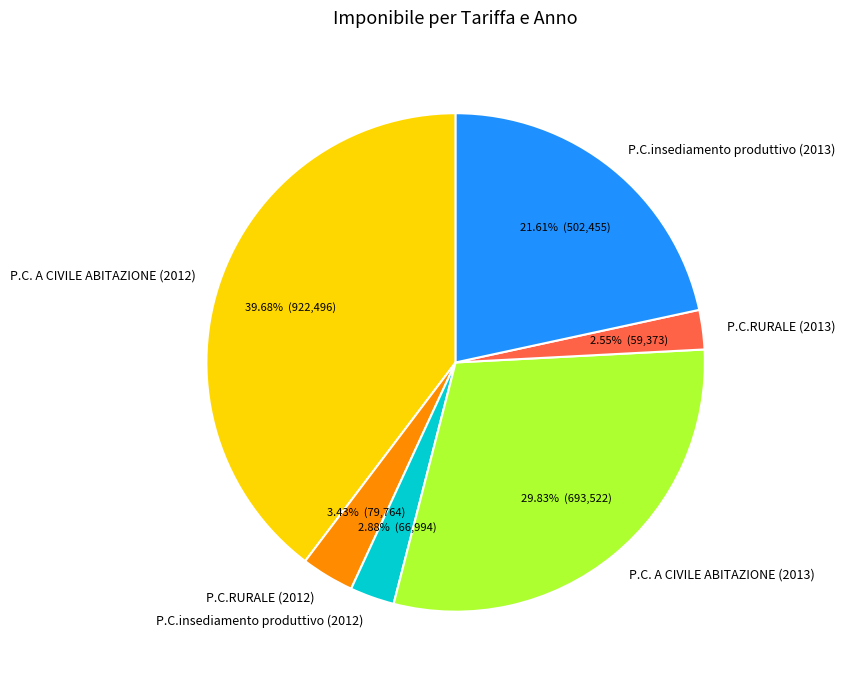

Between P.C. A CIVILE ABITAZIONE (2013) and P.C.insediamento produttivo (2013), which is larger?

P.C. A CIVILE ABITAZIONE (2013)